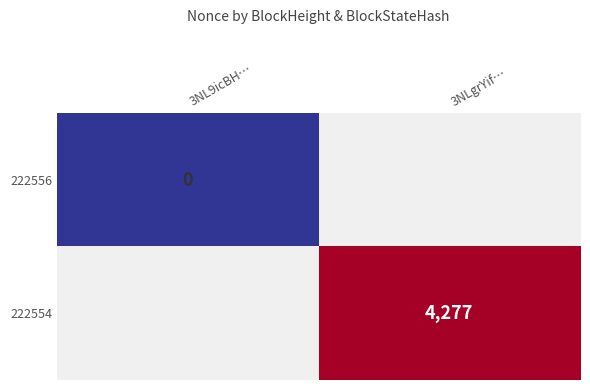

The 222554 series shows 879 at 3NLgrYif…. True or false?

False